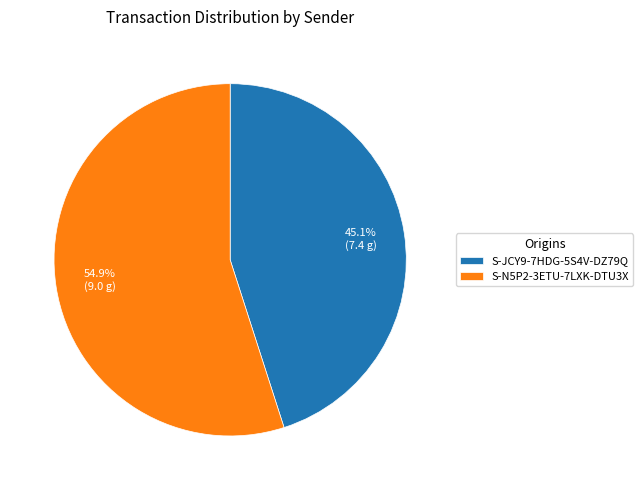

What is the largest slice in the pie chart?

S-N5P2-3ETU-7LXK-DTU3X